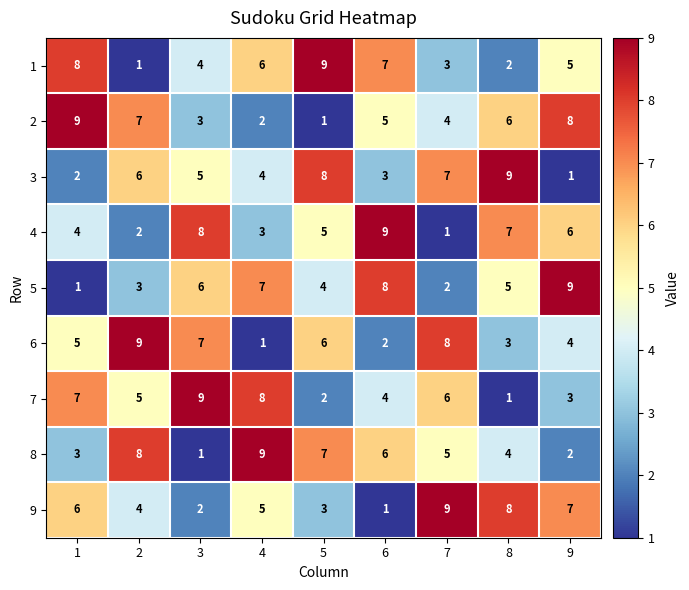

Count the number of categories in the chart.

9